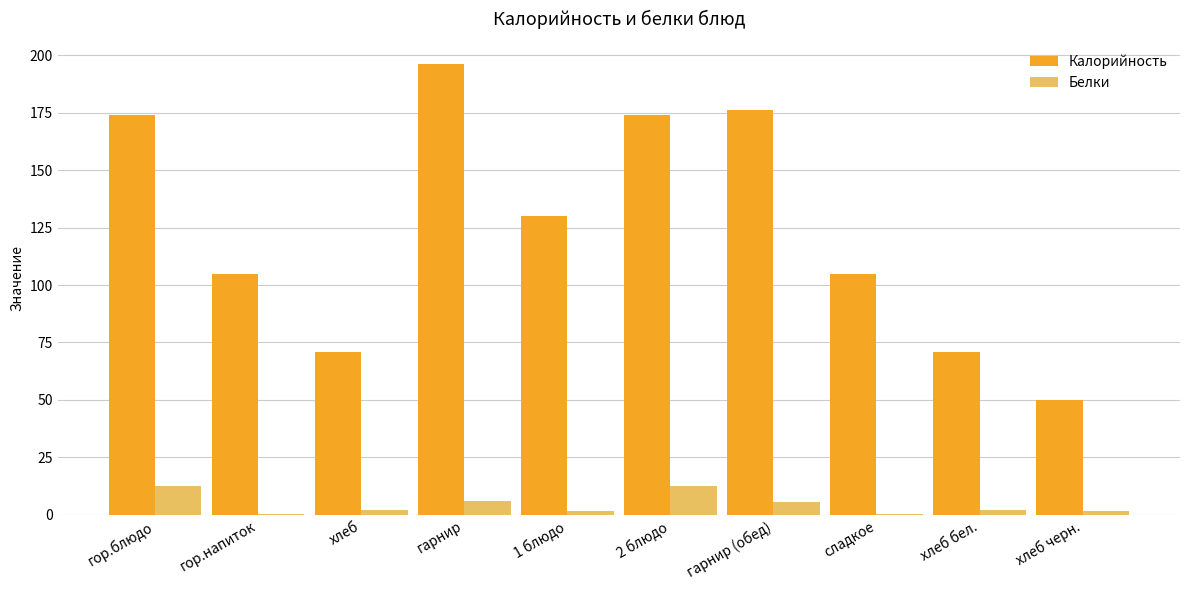

What is the sum of all Калорийность values?

1252.0